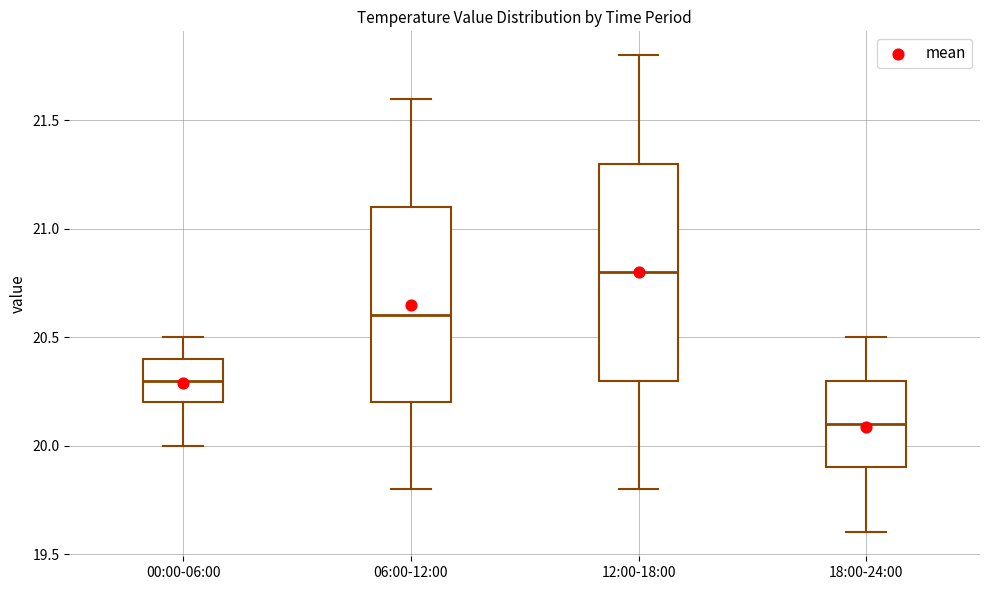

Reading left to right, read every box against the y-axis: the position of its median line, the range the box covers, and the ends of its whiskers. The values are not printed on the chart, so give them approximately, as read against the axis.

00:00-06:00: median 20.3, box 20.2 to 20.4, whiskers 20.0 to 20.5
06:00-12:00: median 20.6, box 20.2 to 21.1, whiskers 19.8 to 21.6
12:00-18:00: median 20.8, box 20.3 to 21.3, whiskers 19.8 to 21.8
18:00-24:00: median 20.1, box 19.9 to 20.3, whiskers 19.6 to 20.5